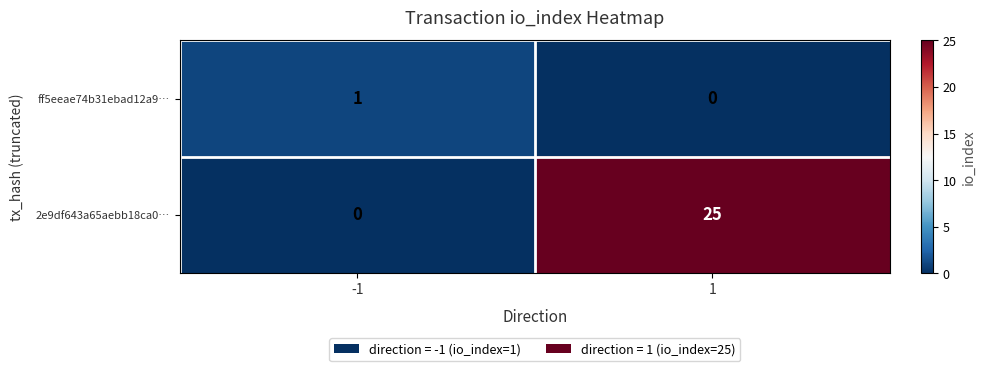

At how many categories does at least one series exceed 3?

1